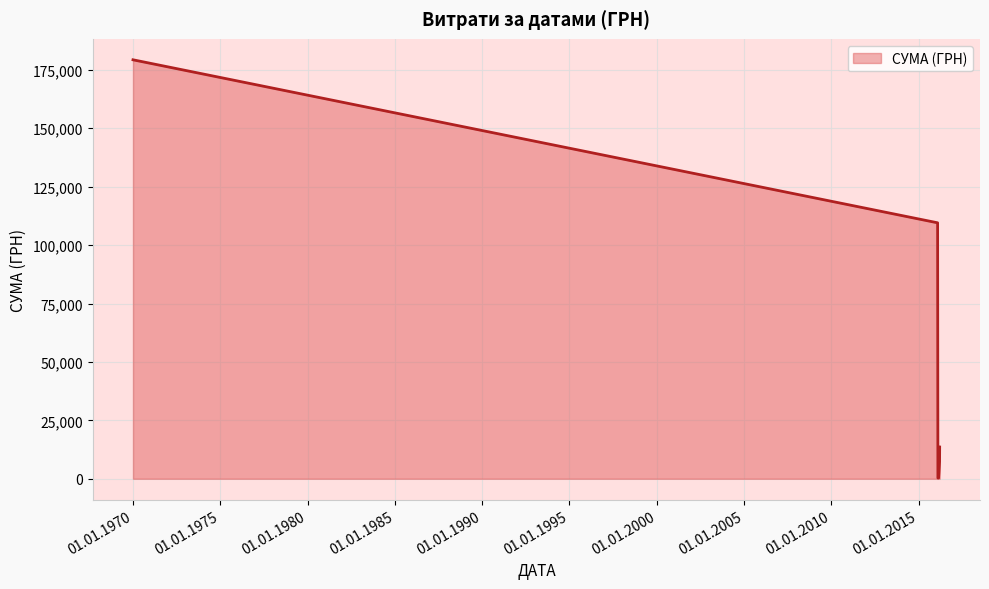

True or false: there are more than 1 points higher than both neighbors.

False